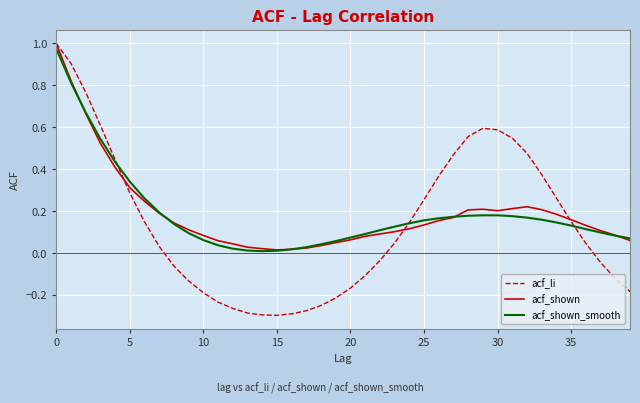

Which series has the widest spread of values?

acf_li